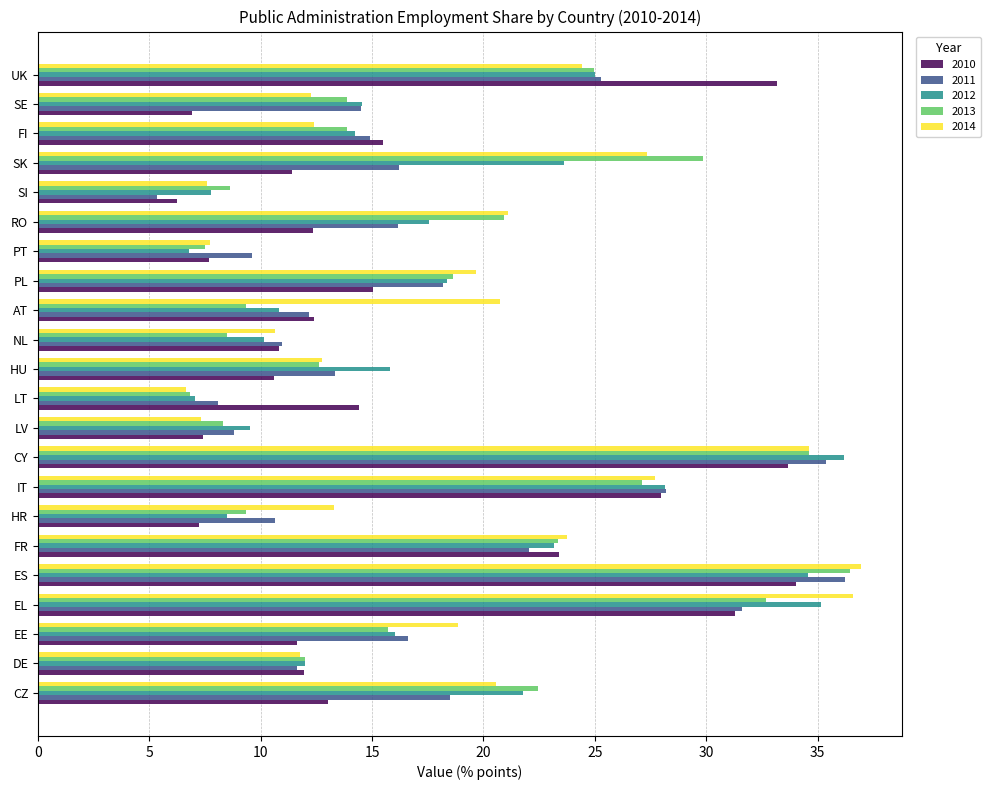

What is the total value across all series at HU?

65.1